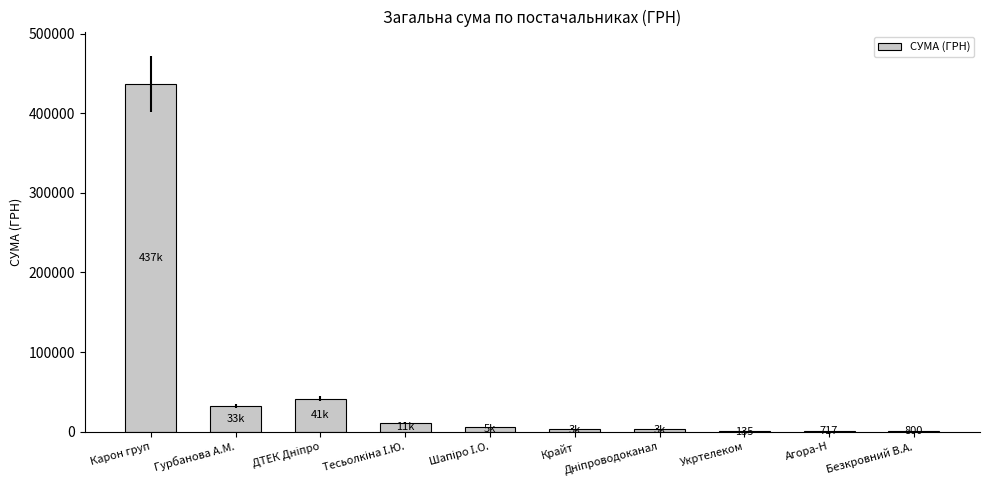

What is the maximum value shown in the chart?

437082.8